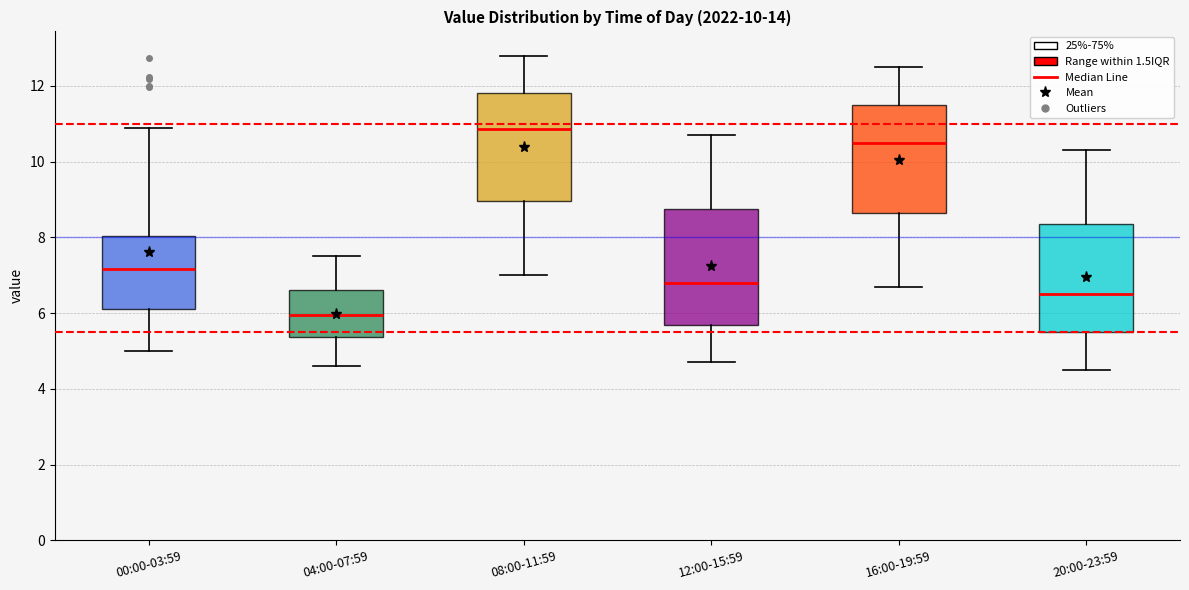

Which box's median line is the highest?

08:00-11:59